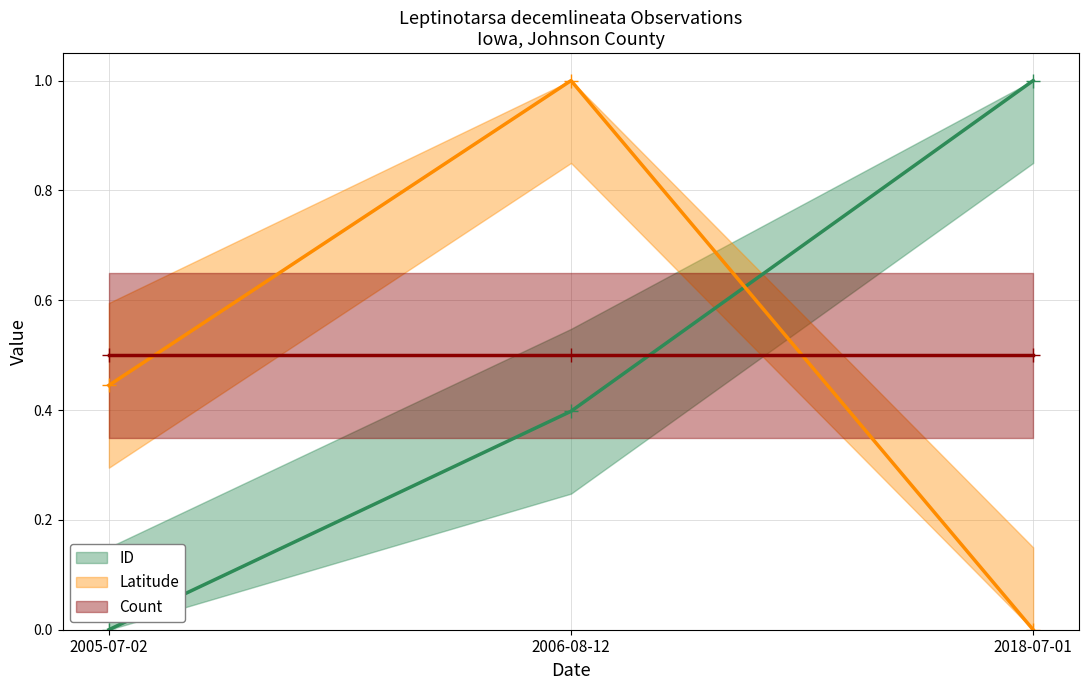

Which series has the largest total across all categories?

Latitude